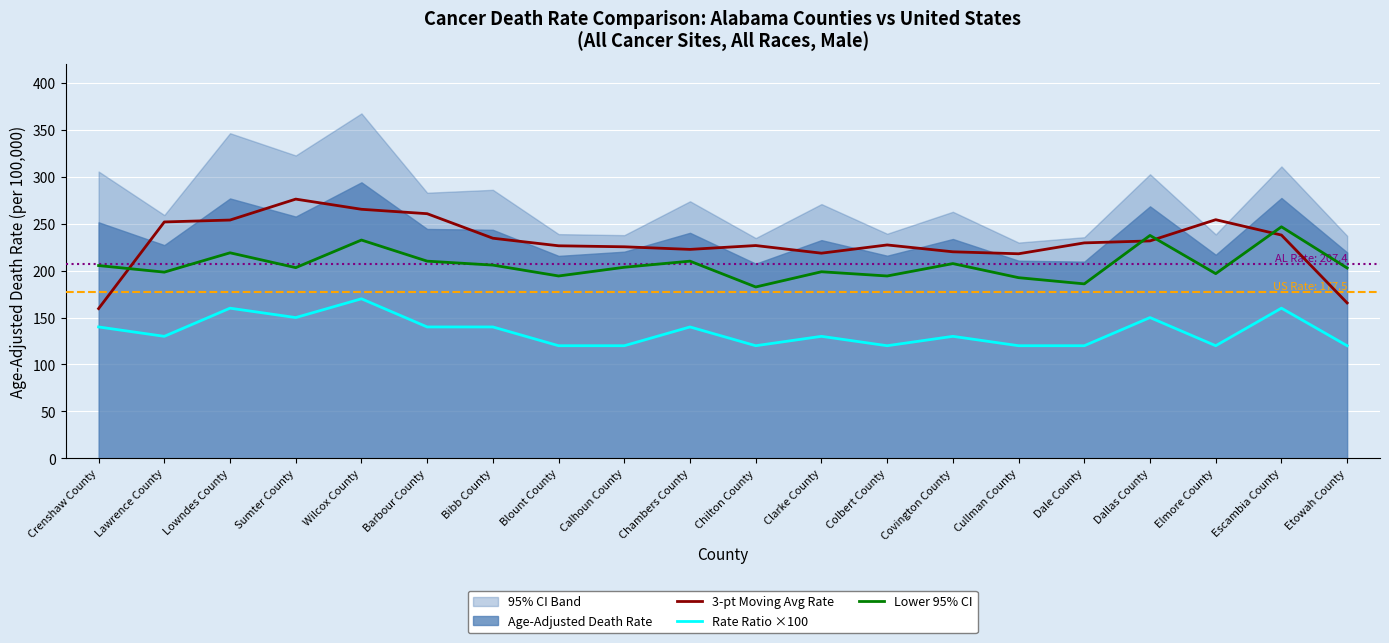

Where is the first local maximum for Lower 95% CI?

Lowndes County